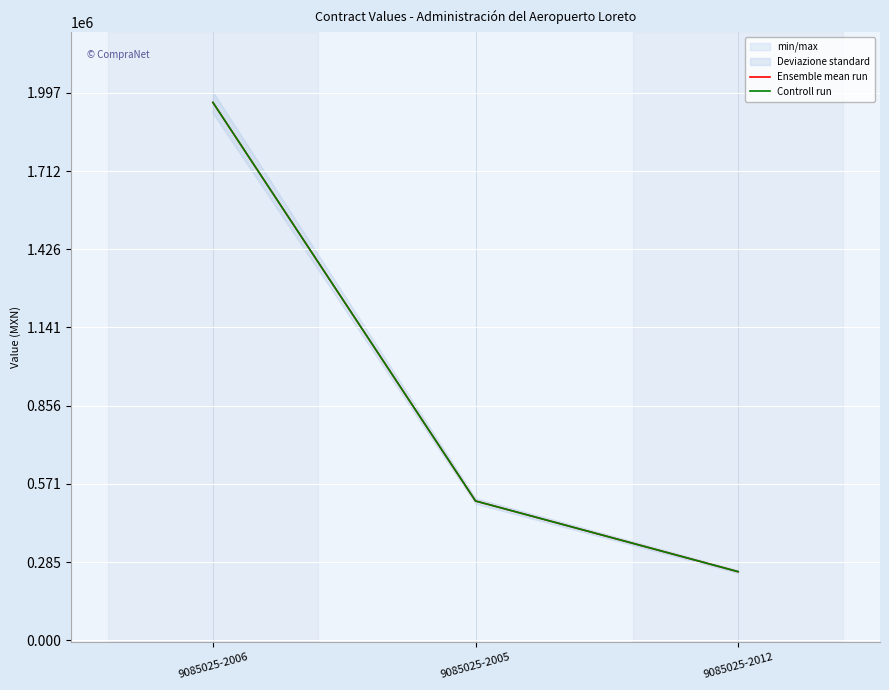

Rank the series by their maximum value, from highest to lowest.

Ensemble mean run, Controll run